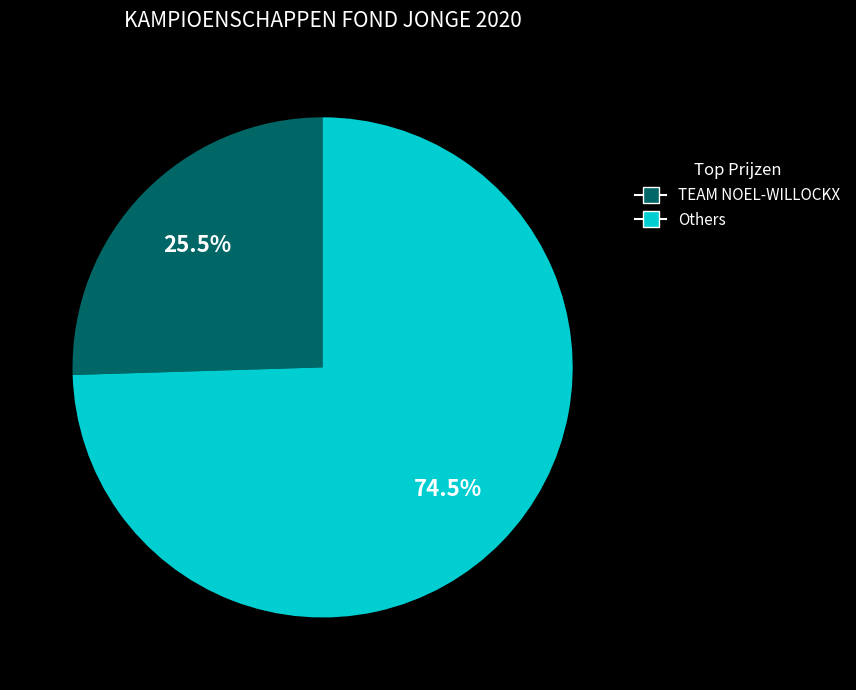

Is there any slice that represents more than half of the pie?

Yes